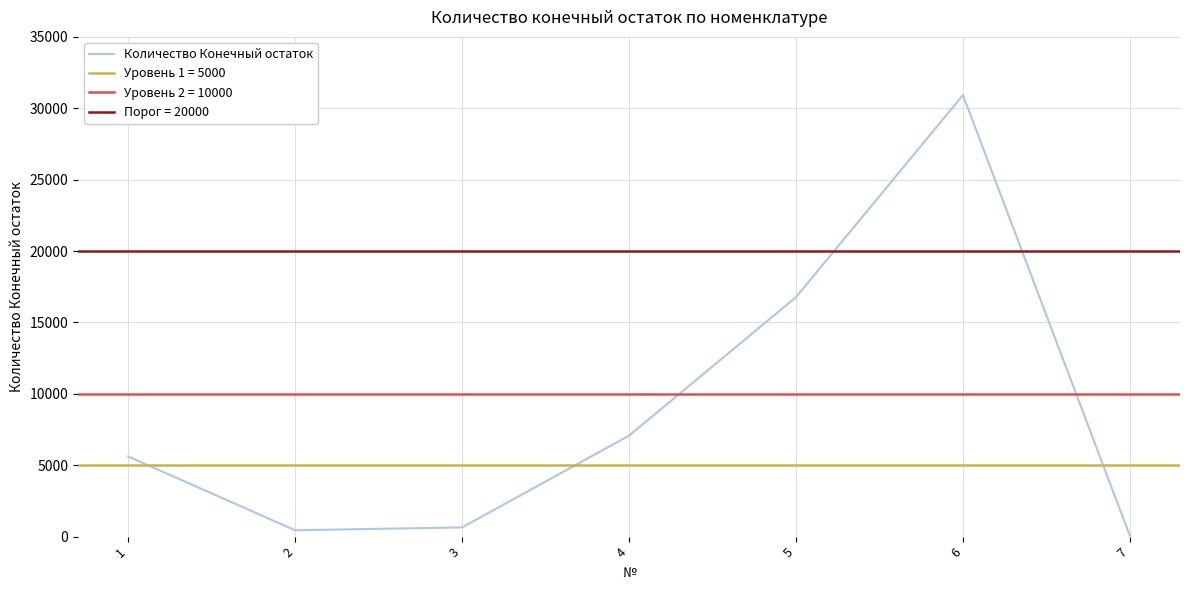

Rank the categories by value from lowest to highest.

7, 2, 3, 1, 4, 5, 6